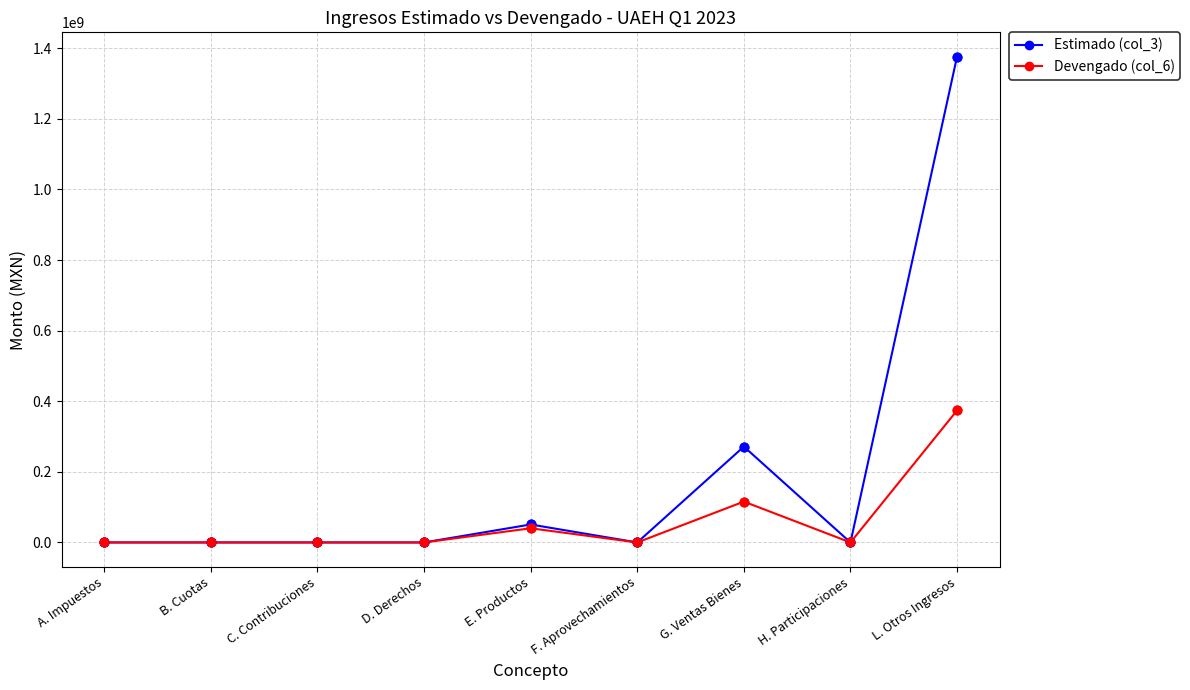

What is the spread (max minus min) of values at G. Ventas Bienes?

155787153.1